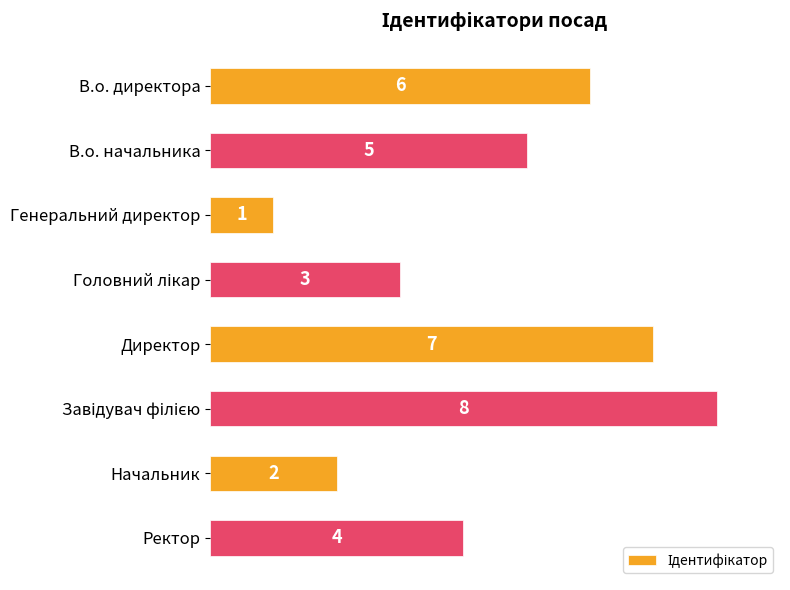

How many bars are there in total?

8